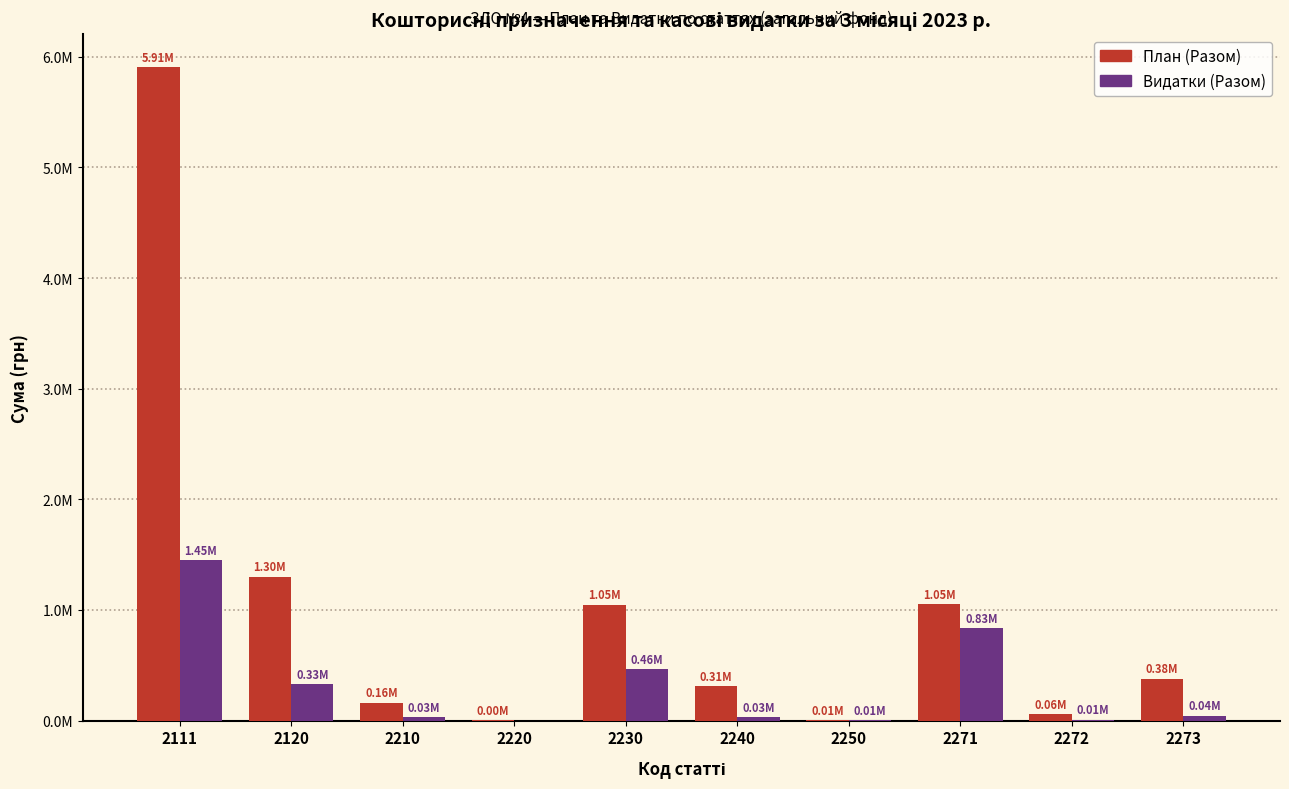

What is the average value of the План (Разом) series?

1022416.1